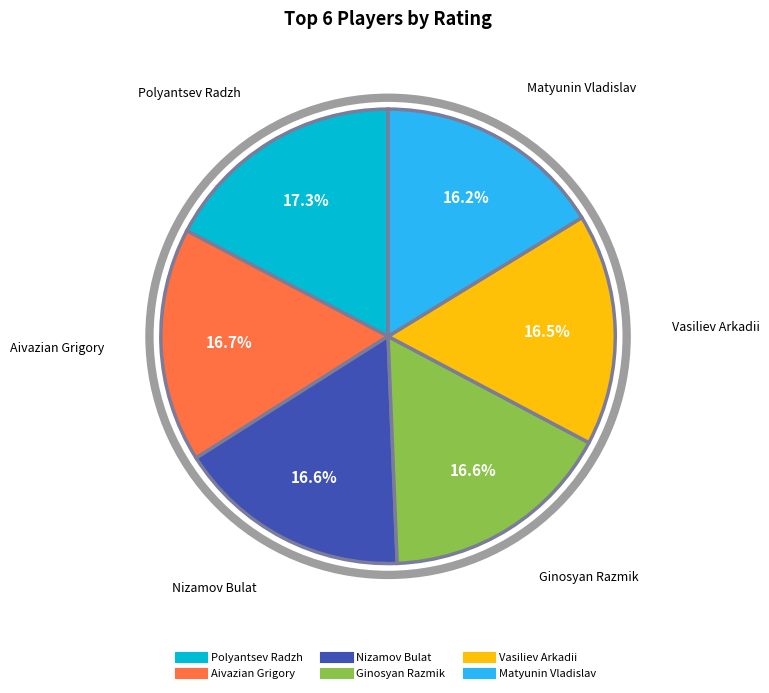

Approximately how many times larger is the value at Vasiliev Arkadii compared to Polyantsev Radzh?

1.0